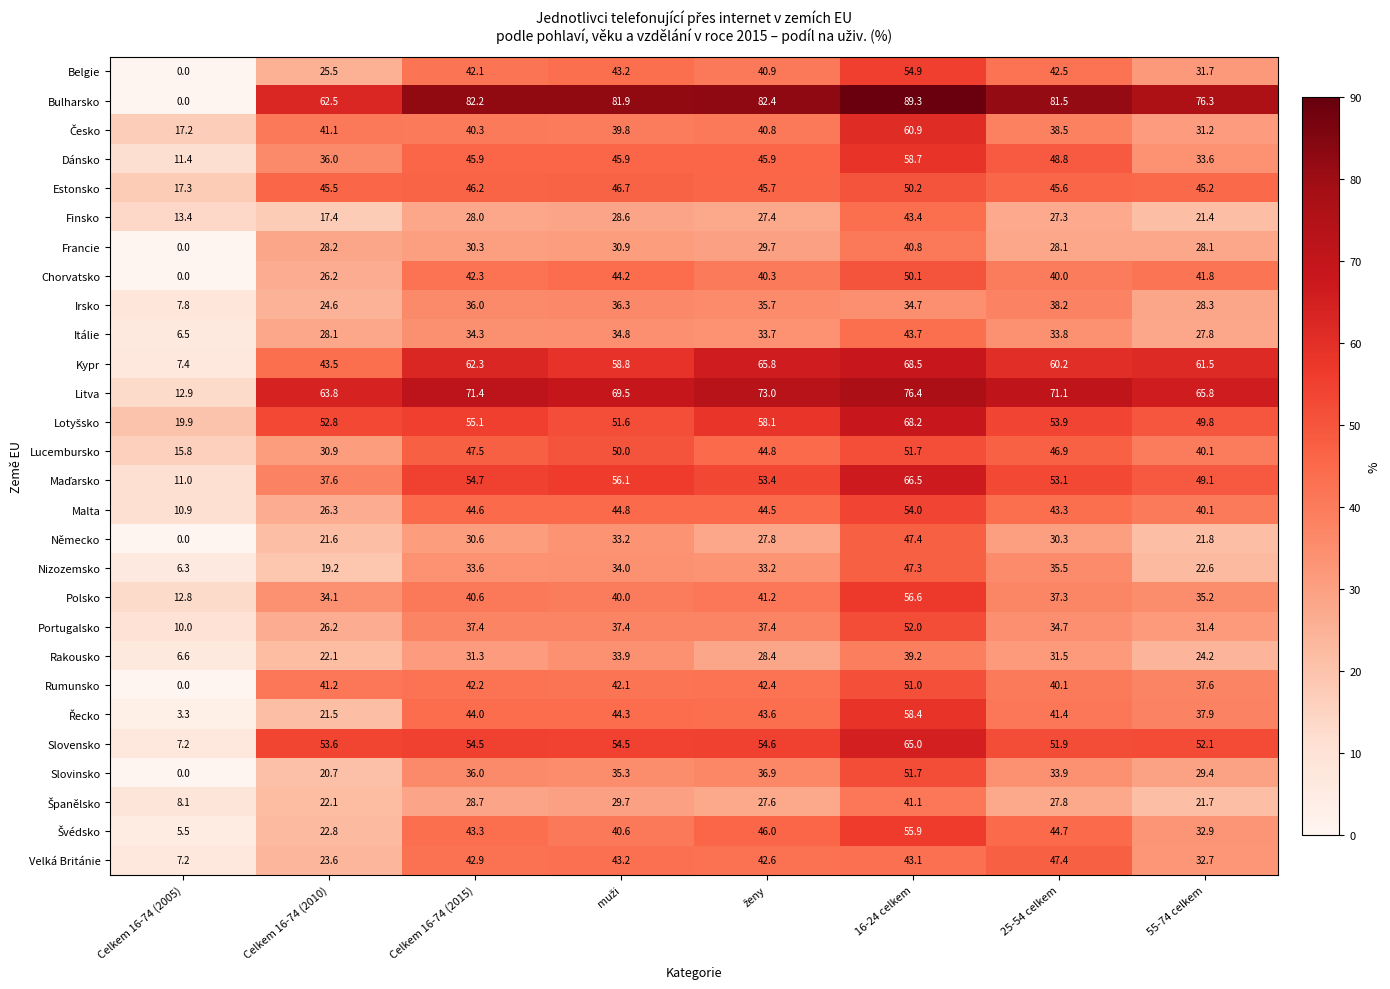

At which label does Bulharsko reach its minimum?

Celkem 16-74 (2005)